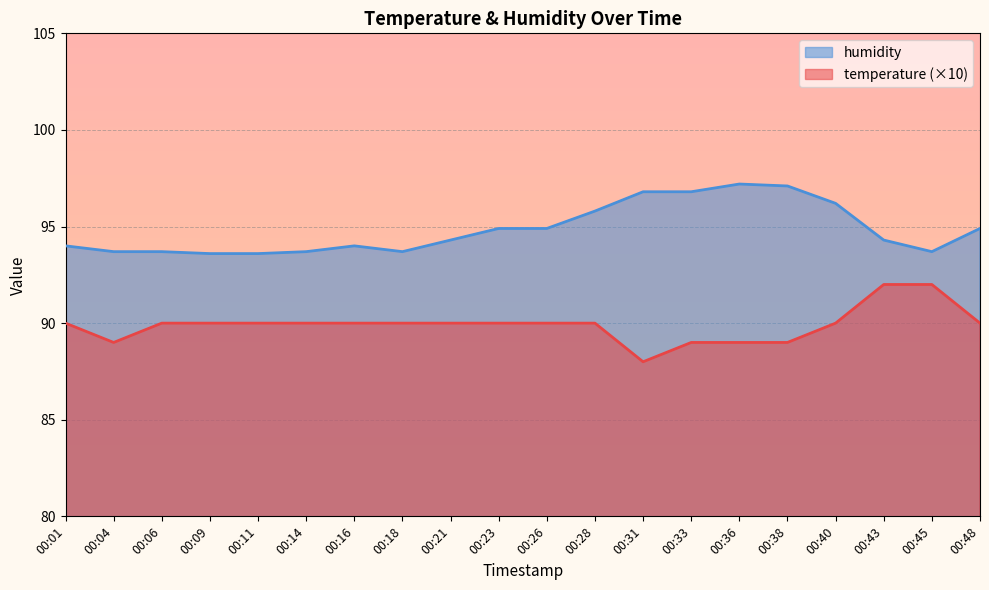

Rank the series by their maximum value, from highest to lowest.

humidity, temperature (×10)